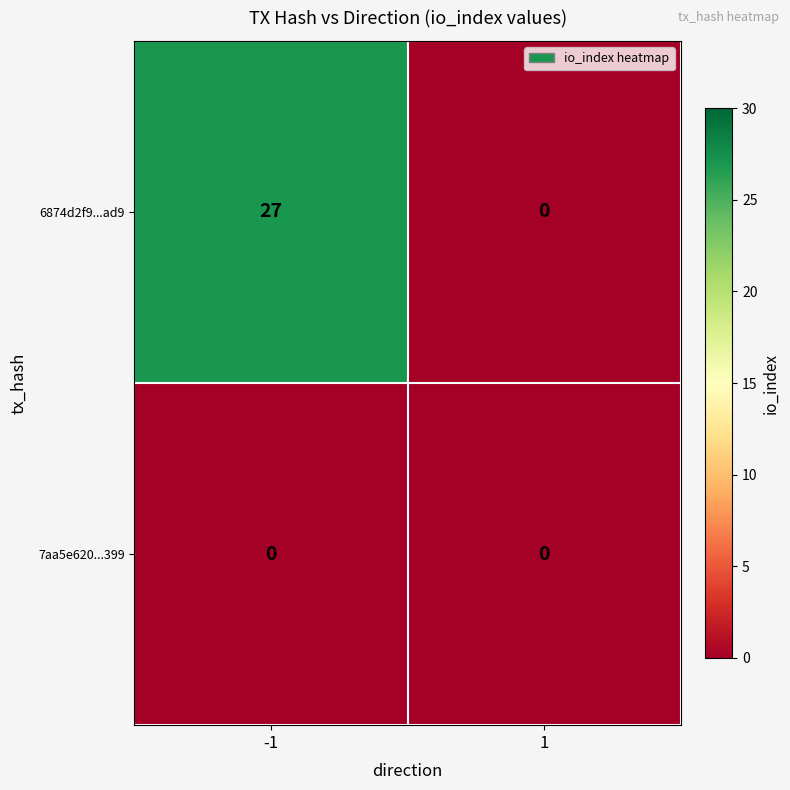

Is the value of 6874d2f9...ad9 at -1 greater than the value of 7aa5e620...399 at -1?

Yes